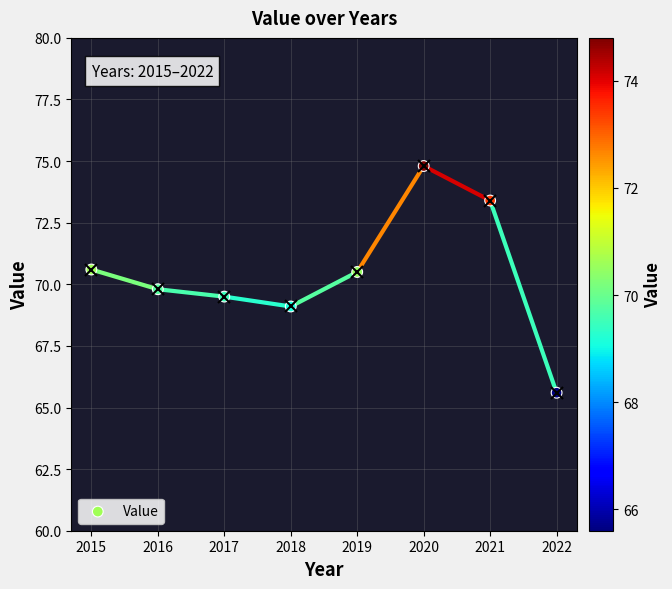

What is the average X value?

2018.5